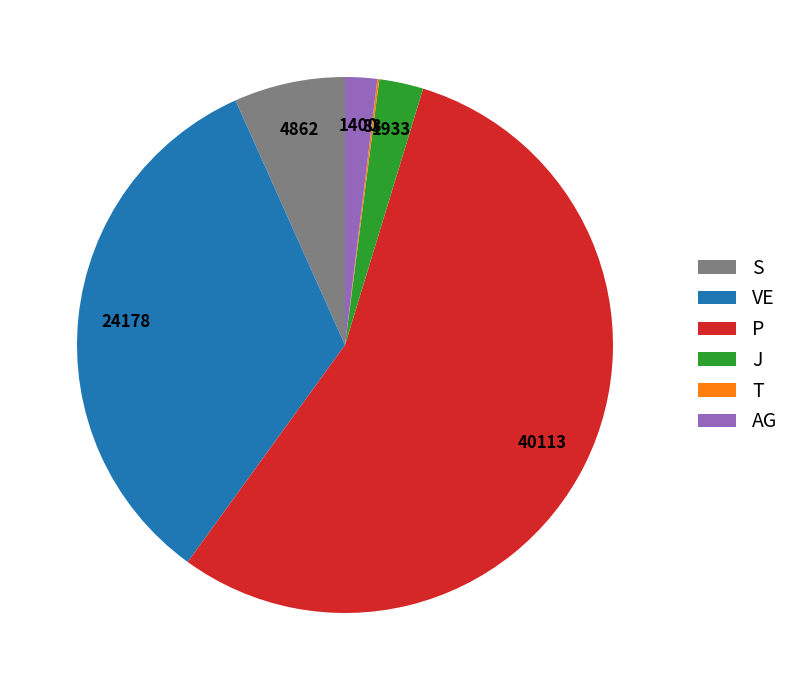

Which slice is the largest?

P